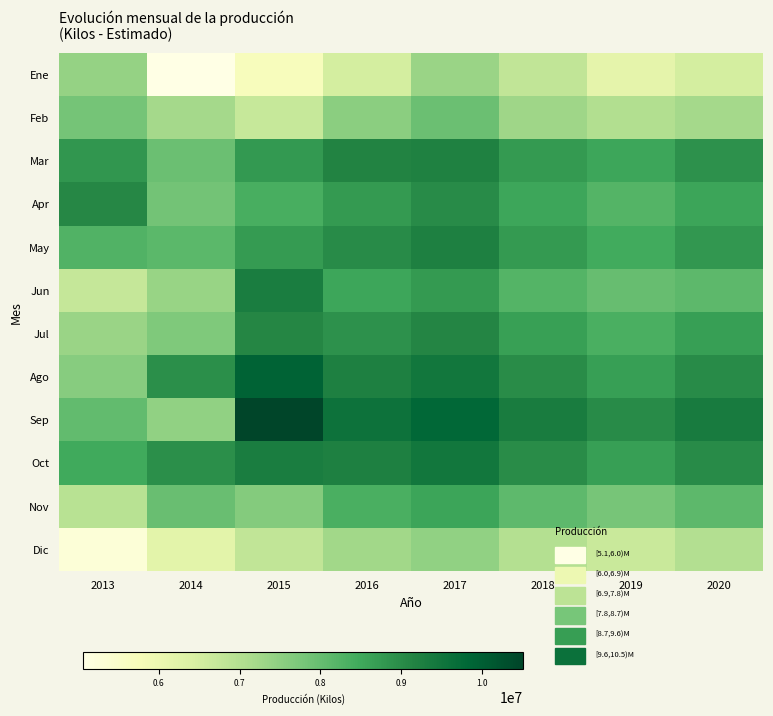

Reading left to right, transcribe all the data shown in this chart.

Ene: 2013=7415631	2014=5063428	2015=5699209	2016=6498028	2017=7351617	2018=6806237	2019=6152791	2020=6501374
Feb: 2013=7822623	2014=7197488	2015=6703243	2016=7539455	2017=7937890	2018=7281641	2019=7038241	2020=7198654
Mar: 2013=8822137	2014=7938433	2015=8777702	2016=9156789	2017=9201034	2018=8765432	2019=8534321	2020=8901234
Apr: 2013=9082189	2014=7832127	2015=8378931	2016=8765432	2017=9012345	2018=8543210	2019=8234567	2020=8567890
May: 2013=8274301	2014=8139937	2015=8736245	2016=9012345	2017=9234567	2018=8765432	2019=8456789	2020=8789012
Jun: 2013=6730647	2014=7377338	2015=9306644	2016=8543210	2017=8765432	2018=8234567	2019=7987654	2020=8123456
Jul: 2013=7355424	2014=7688990	2015=9103024	2016=8901234	2017=9123456	2018=8654321	2019=8345678	2020=8678901
Ago: 2013=7578185	2014=8947520	2015=9907592	2016=9234567	2017=9456789	2018=8987654	2019=8678901	2020=9012345
Sep: 2013=8049806	2014=7450281	2015=10512316	2016=9567890	2017=9789012	2018=9320987	2019=9012234	2020=9345567
Oct: 2013=8469223	2014=8947616	2015=9310114	2016=9234567	2017=9456789	2018=8987654	2019=8678901	2020=9012345
Nov: 2013=6927031	2014=7963218	2015=7638384	2016=8345678	2017=8567890	2018=8098765	2019=7789012	2020=8123456
Dic: 2013=5297455	2014=6208416	2015=6789012	2016=7234567	2017=7456789	2018=6987654	2019=6678901	2020=7012345